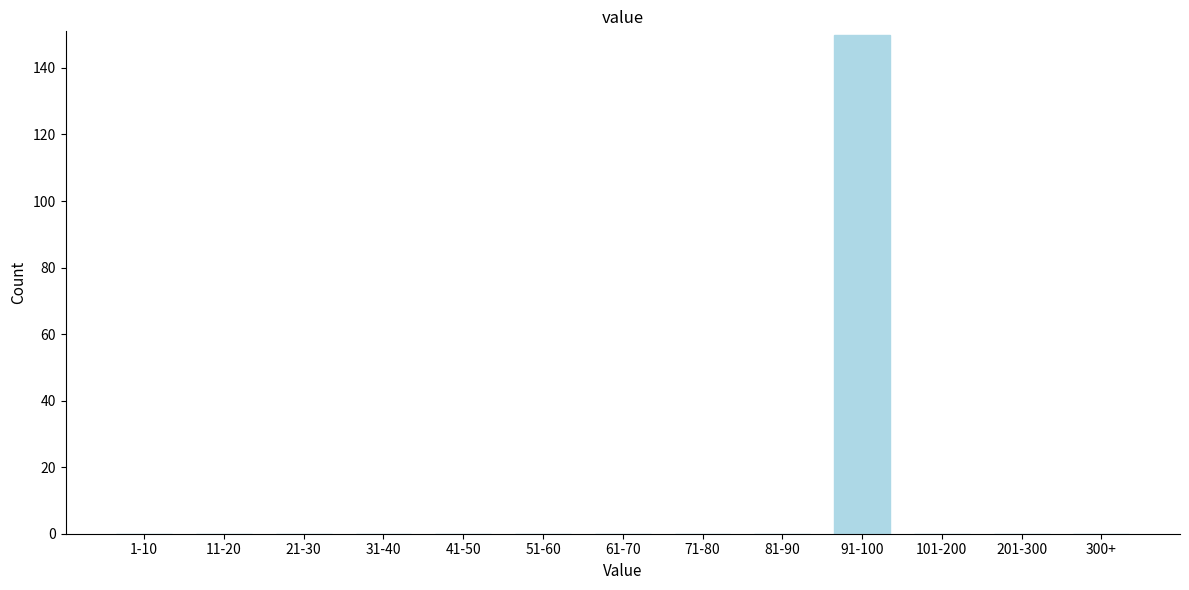

Reading left to right, extract all data points from this chart.

1-10=0	11-20=0	21-30=0	31-40=0	41-50=0	51-60=0	61-70=0	71-80=0	81-90=0	91-100=150	101-200=0	201-300=0	300+=0